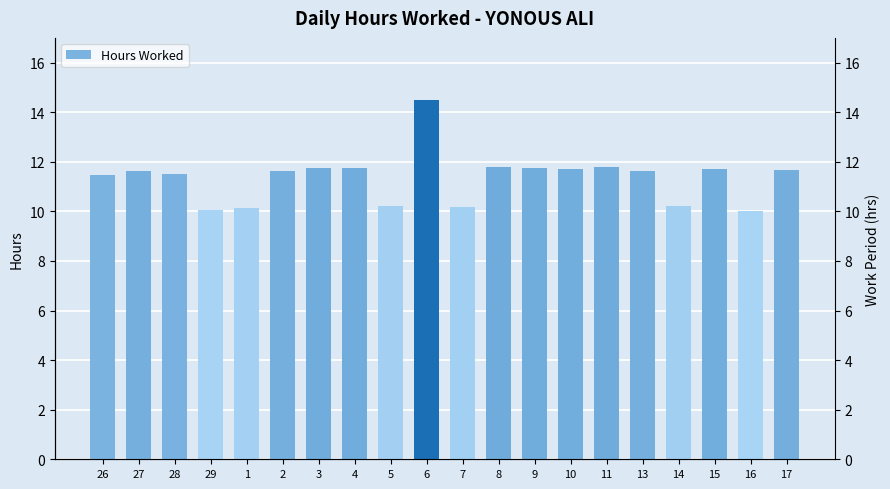

Rank the categories by value from lowest to highest.

16, 29, 1, 7, 5, 14, 26, 28, 2, 13, 27, 17, 10, 15, 3, 9, 4, 8, 11, 6